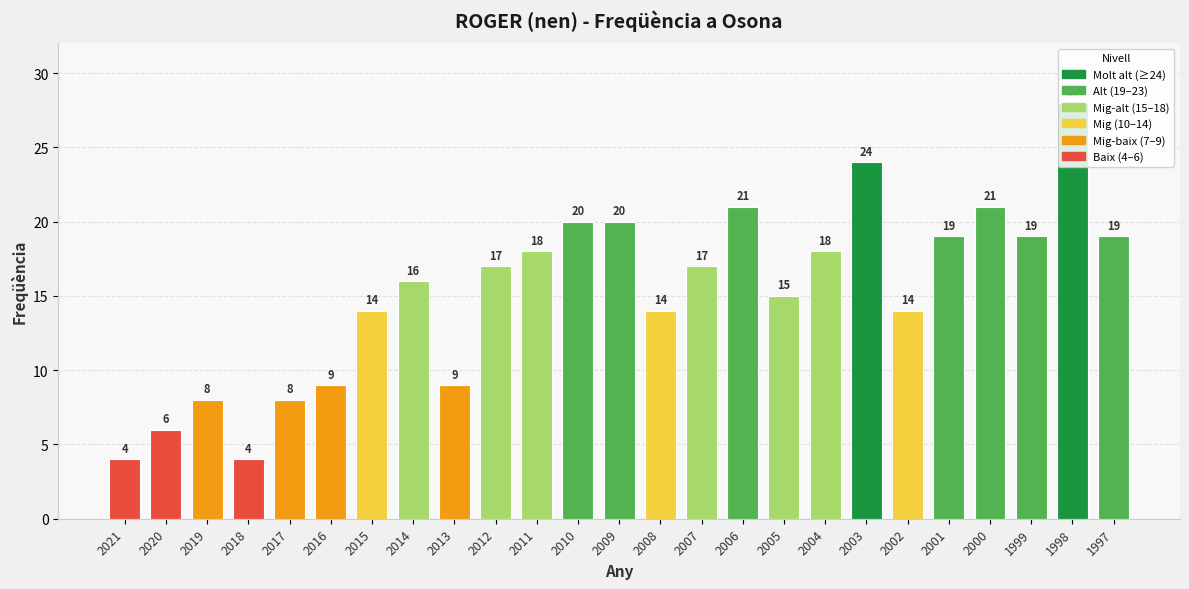

The value at 2017 is 8. True or false?

True